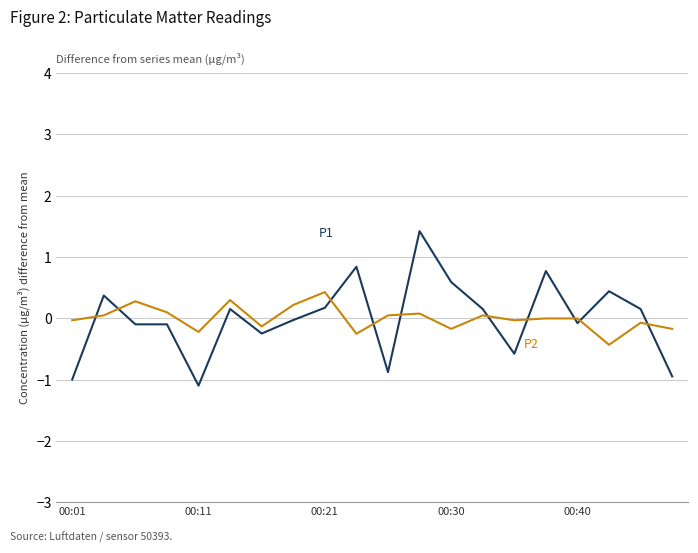

What is the greatest value displayed?

1.4